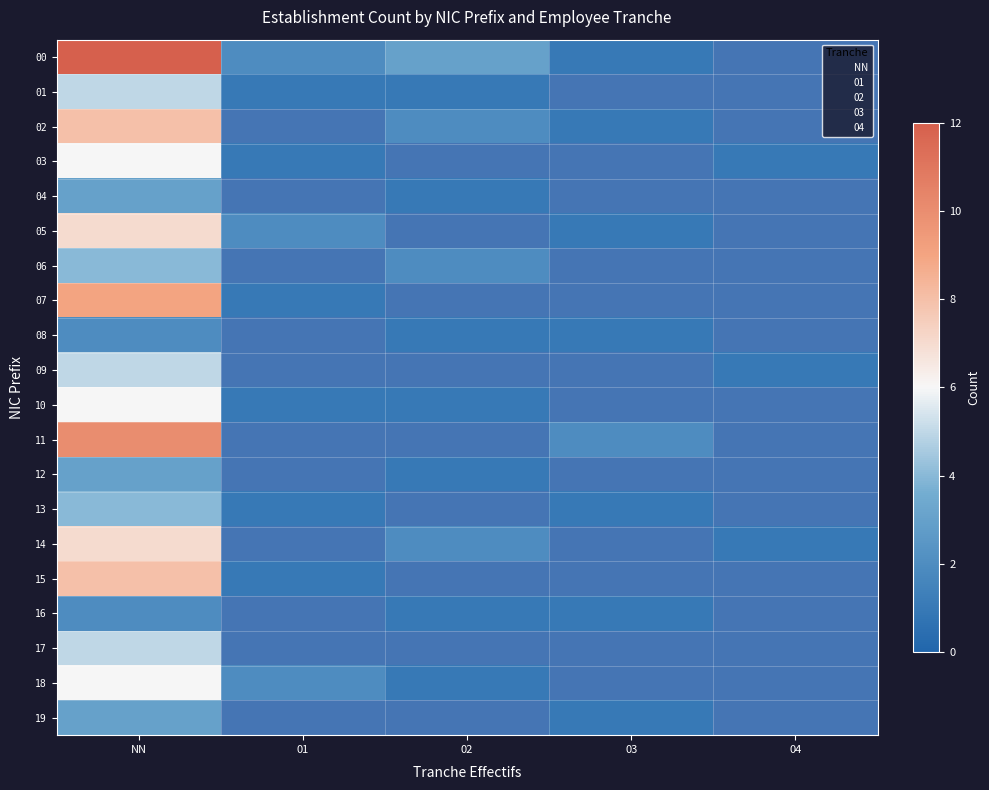

List the series in order of their peak value, highest first.

00, 11, 07, 02, 15, 05, 14, 03, 10, 18, 01, 09, 17, 06, 13, 04, 12, 19, 08, 16